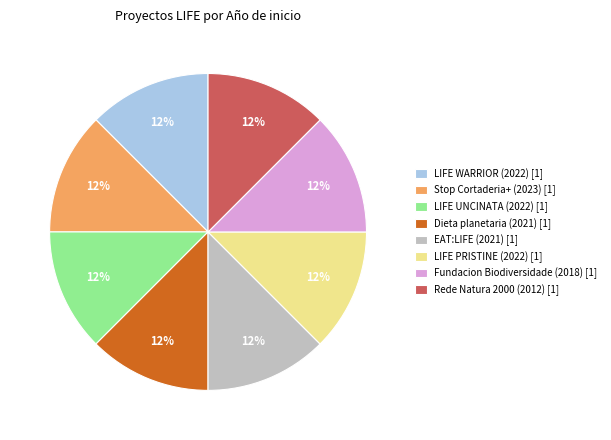

What is the ratio of the value at Stop Cortaderia+ (2023) [1] to the value at LIFE WARRIOR (2022) [1]?

1.0